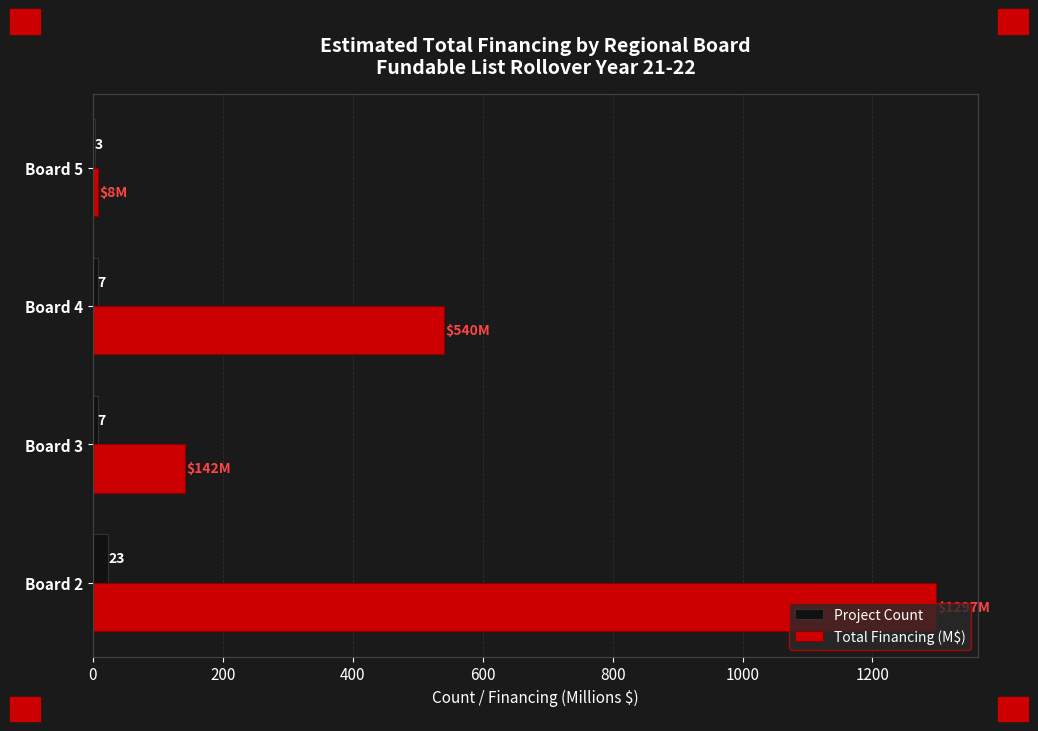

How many distinct data groups are displayed?

2